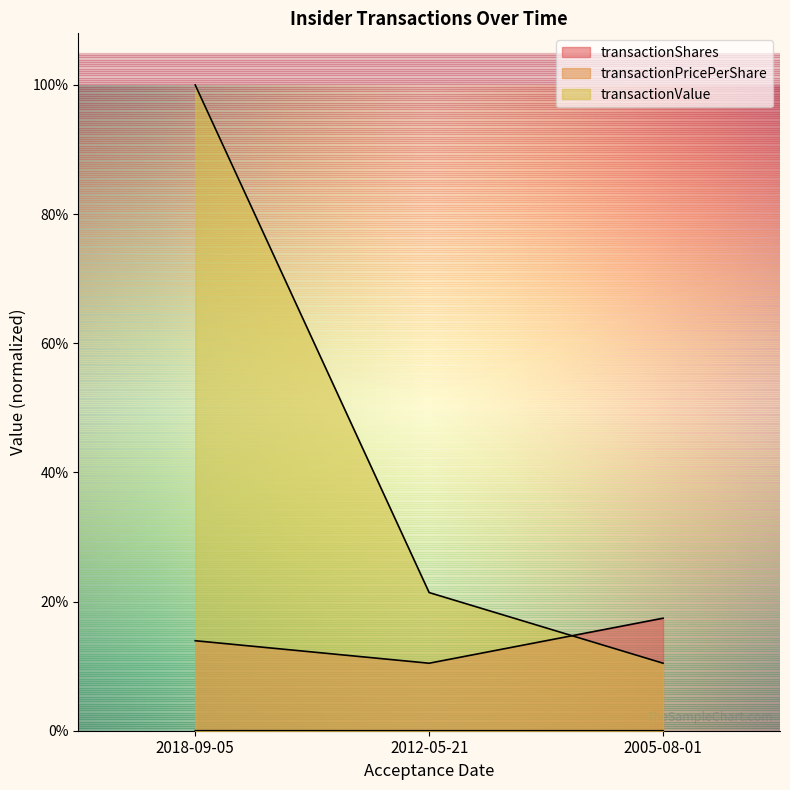

List the series in order of their overall mean, lowest first.

transactionPricePerShare, transactionShares, transactionValue